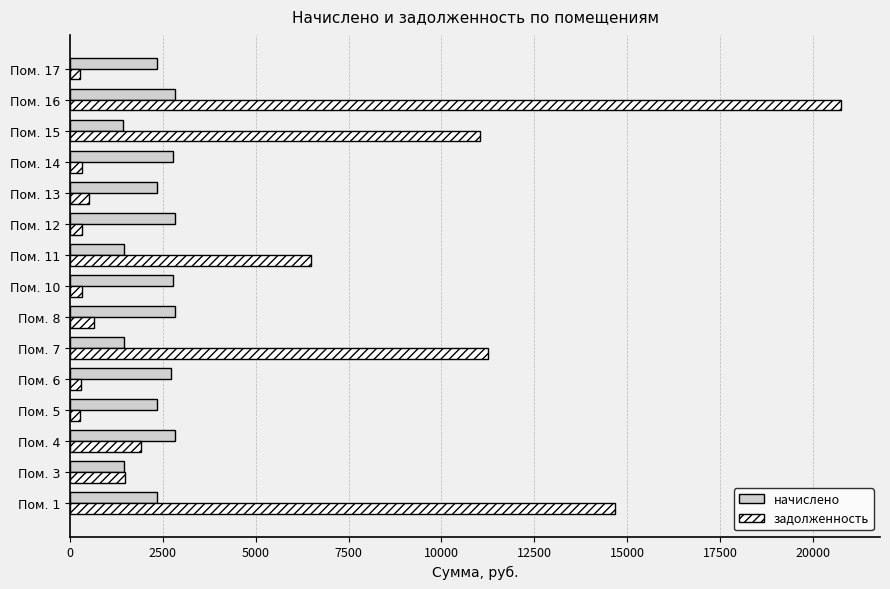

What is the maximum value for задолженность?

20773.5